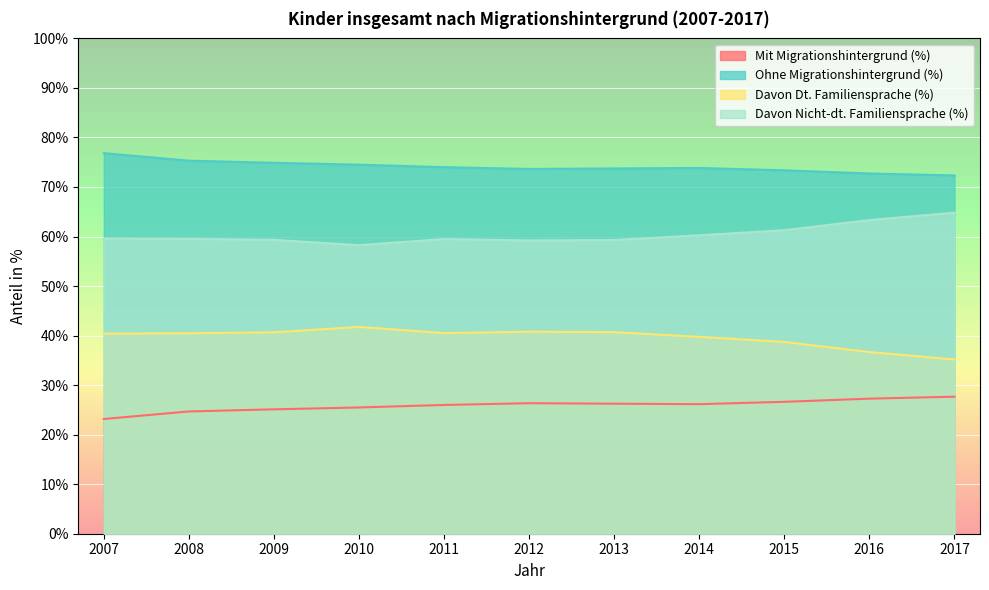

True or false: Ohne Migrationshintergrund (%) and Davon Dt. Familiensprache (%) cross at least once.

False